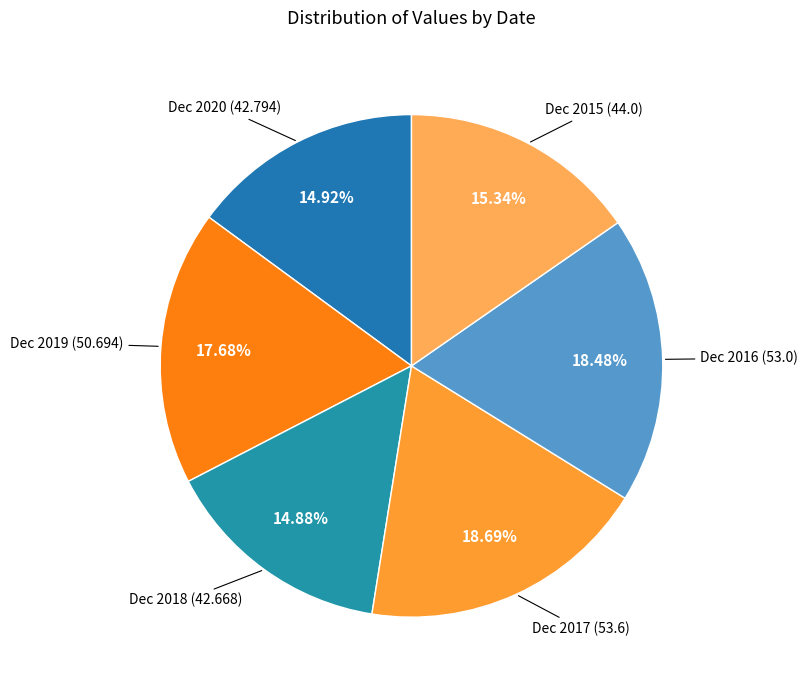

The Dec 2015 slice represents 15% of the pie. True or false?

True